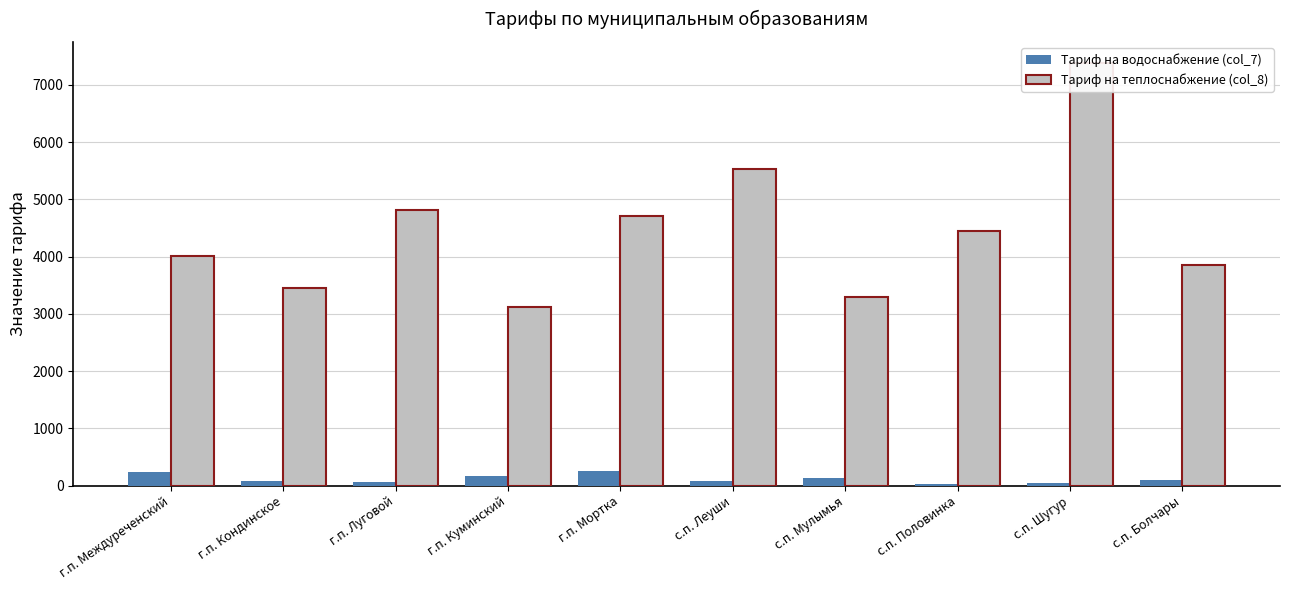

Is it true that Тариф на водоснабжение (col_7) equals 228.9 at г.п. Междуреченский?

True